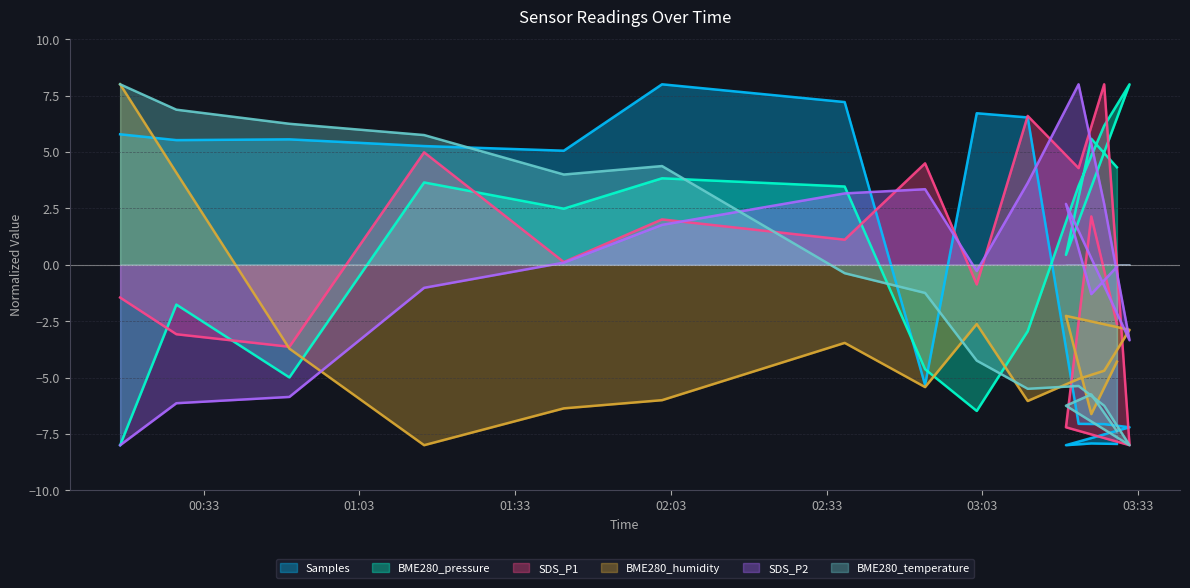

How many lines are shown in the chart?

6